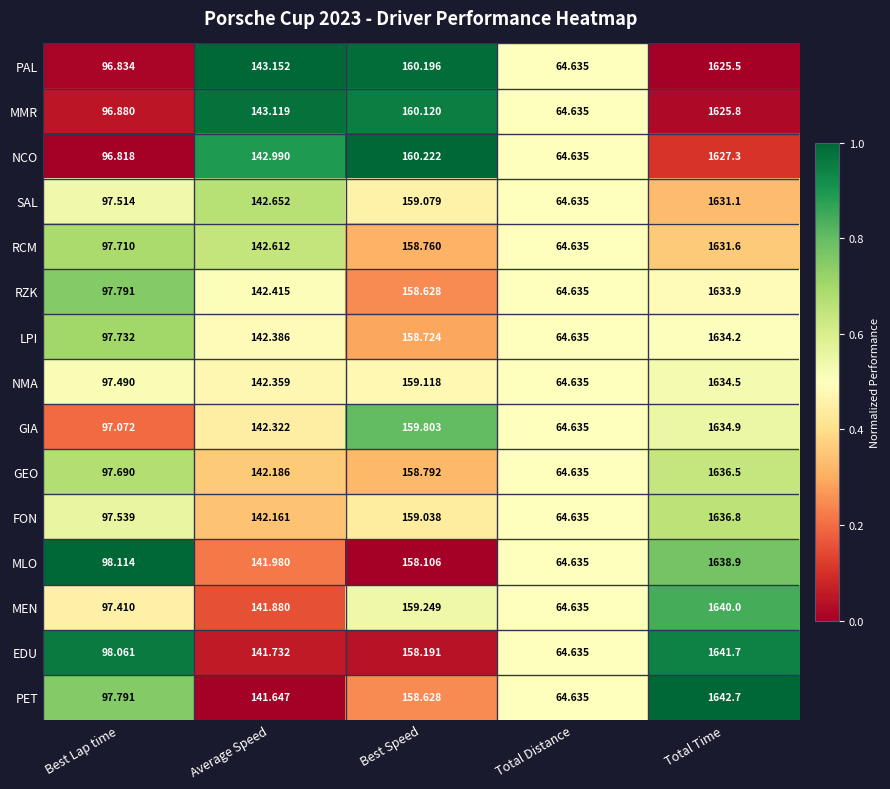

Which series has the largest total across all categories?

PET